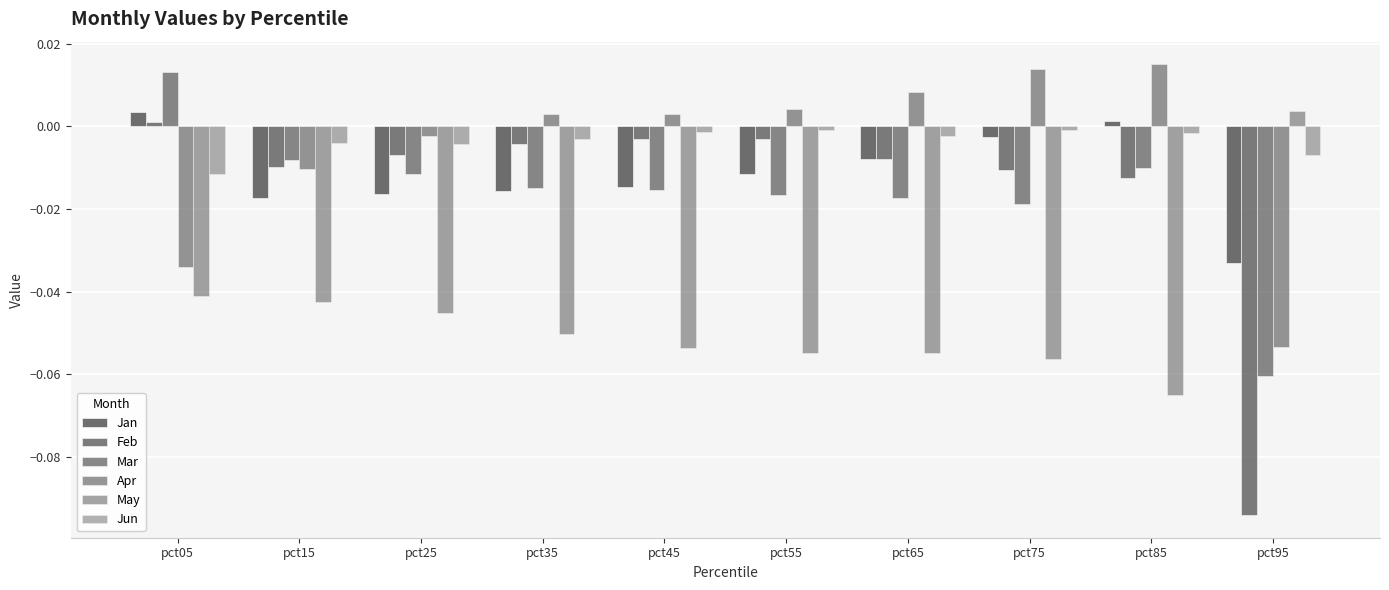

The value of Mar at pct55 is -0.0. True or false?

False